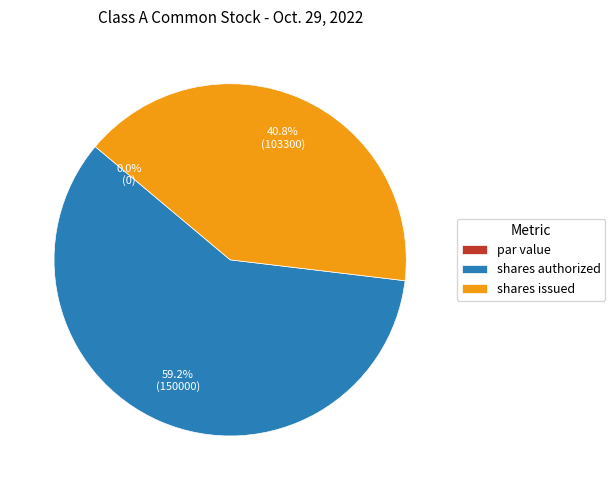

Approximately how many times larger is the value at shares authorized compared to shares issued?

1.5